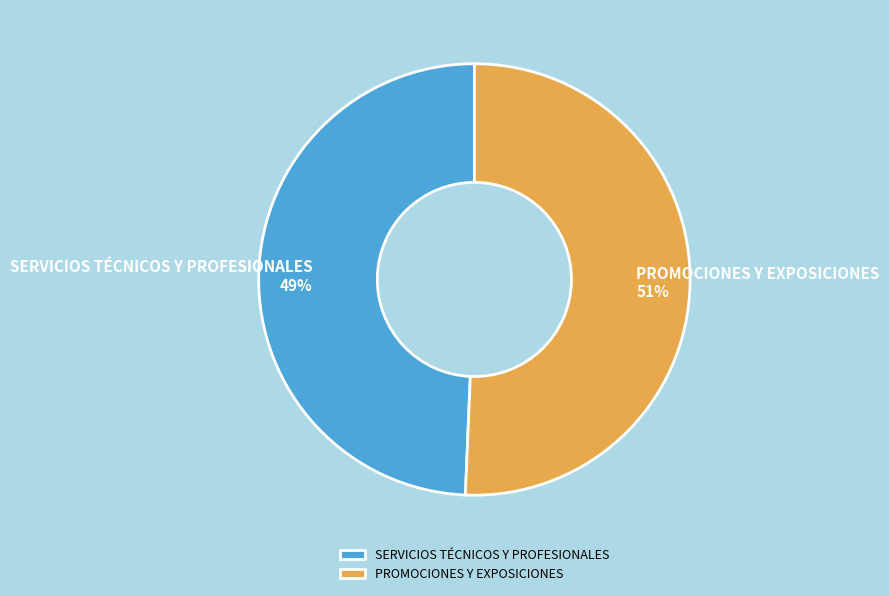

Which category has the smallest portion of the pie?

SERVICIOS TÉCNICOS Y PROFESIONALES